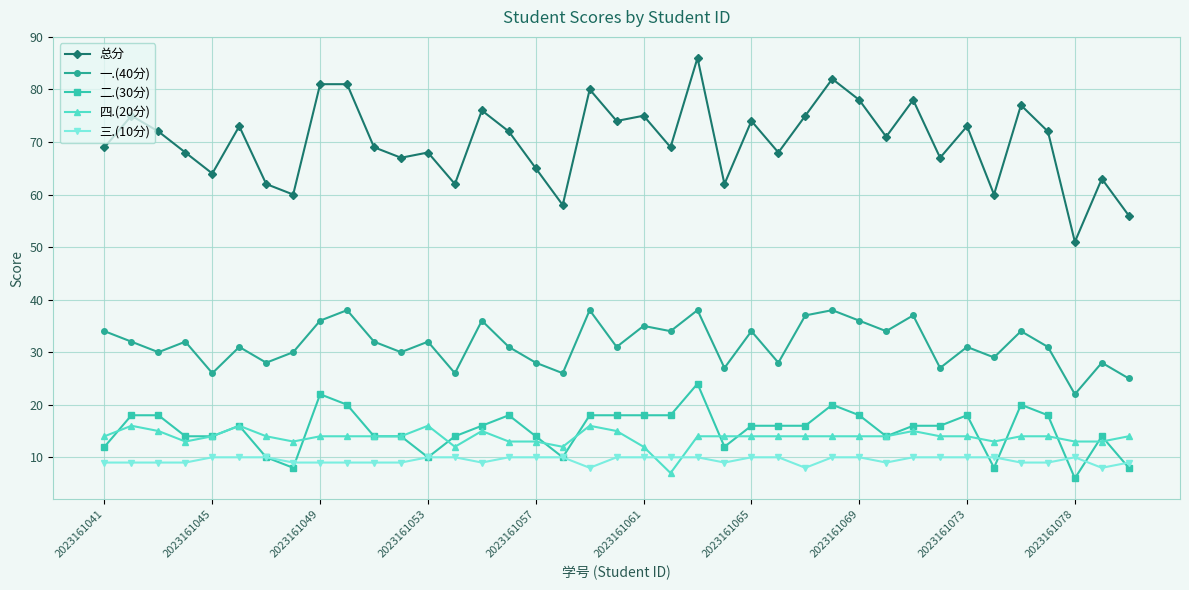

True or false: 三.(10分) and 一.(40分) cross at least once.

False